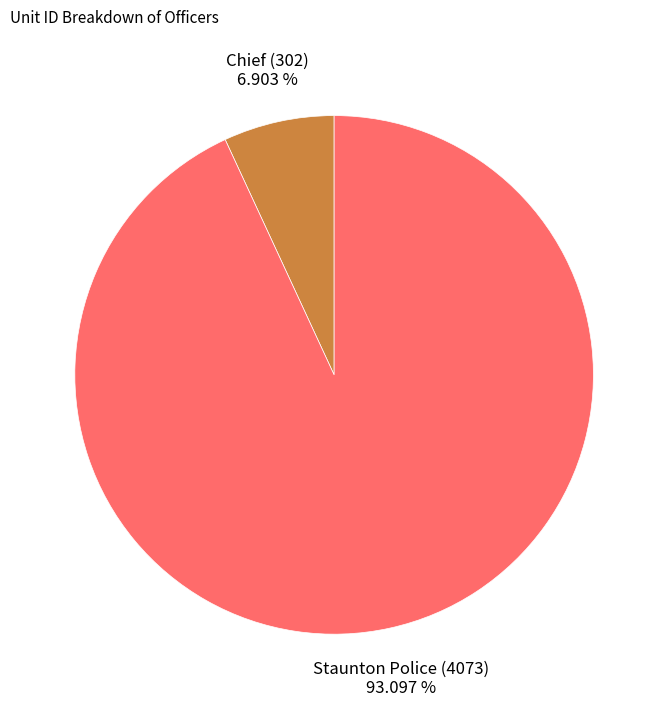

Which has a higher value, Staunton Police (4073) or Chief (302)?

Staunton Police (4073)